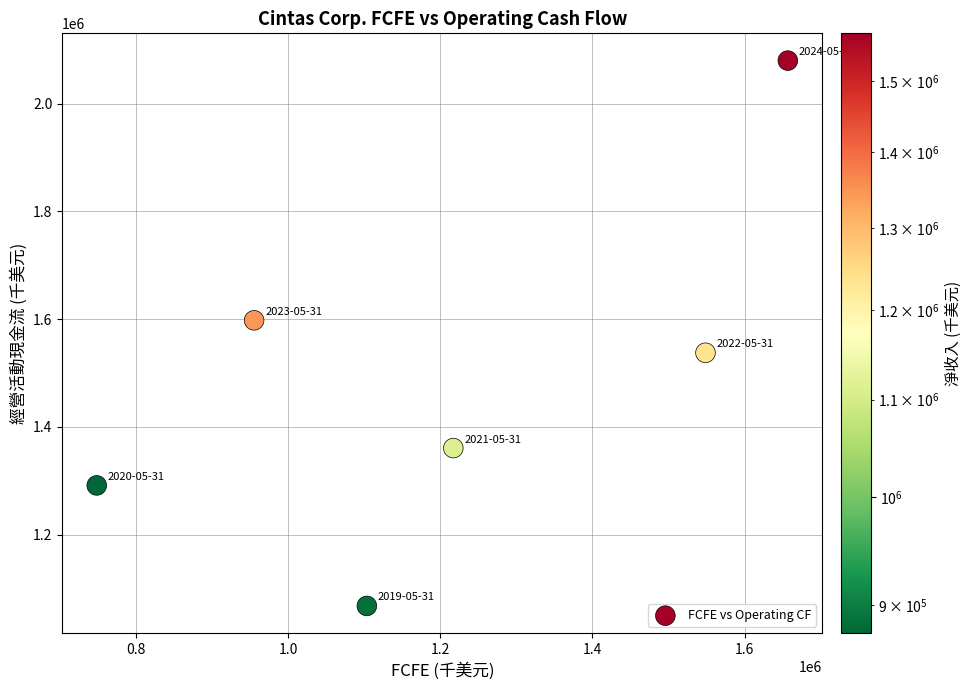

What is the range of Y values (max minus min)?

1011919